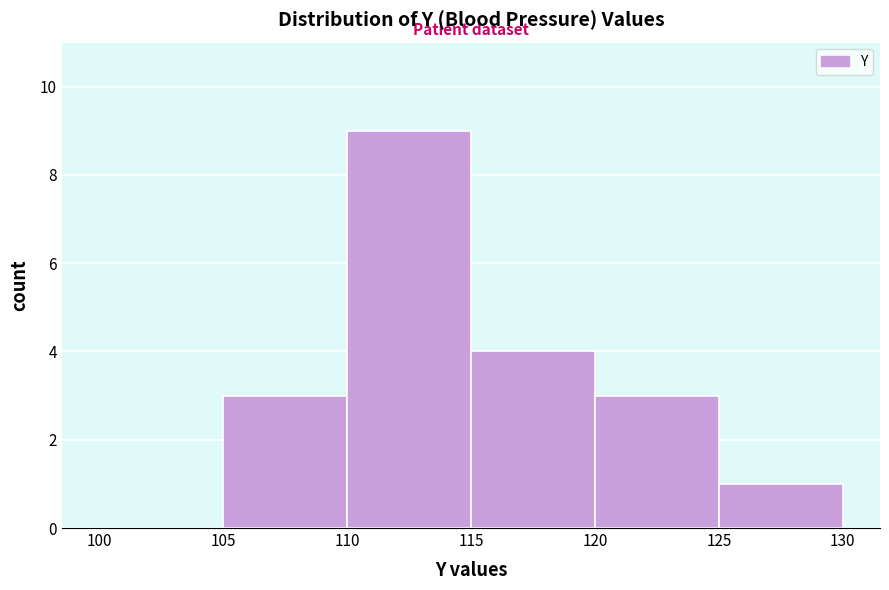

How tall is the bar that spans 120 to 125 on the x-axis? The values are not printed on the chart, so give them approximately, as read against the axis.

3